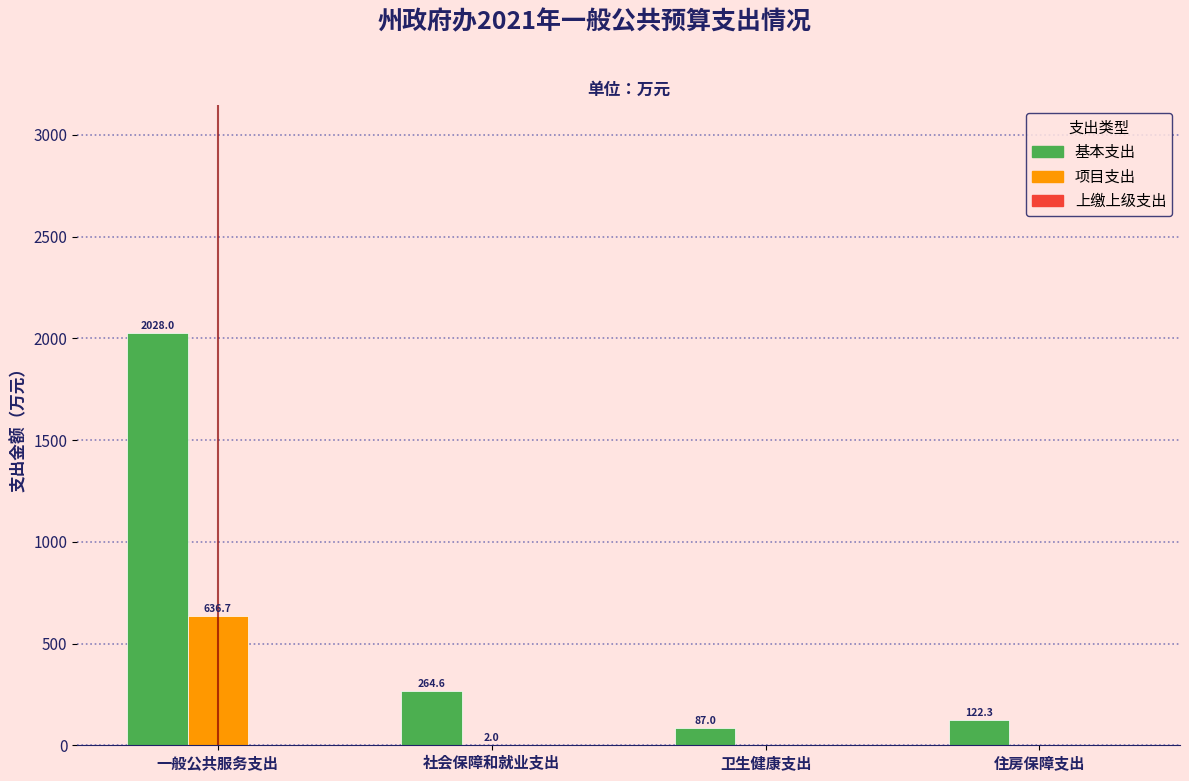

What is the maximum value shown in the chart?

2028.0